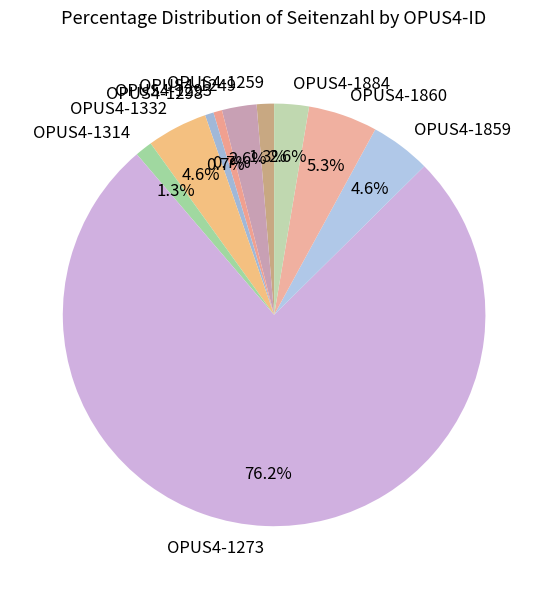

What is the ratio of the value at OPUS4-1298 to the value at OPUS4-1293?

1.0